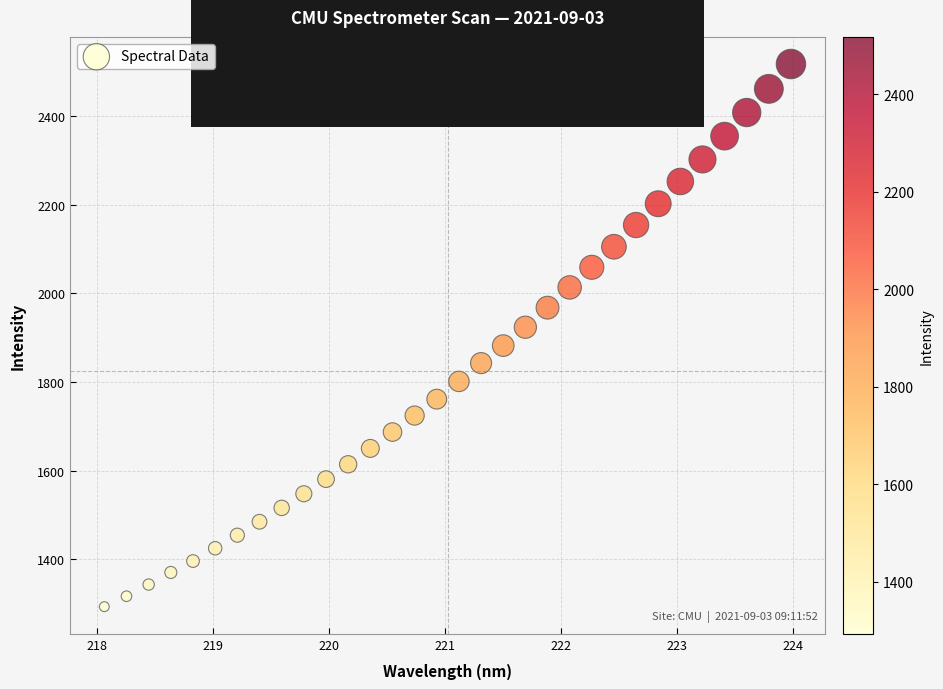

What is the range of X values (max minus min)?

5.9